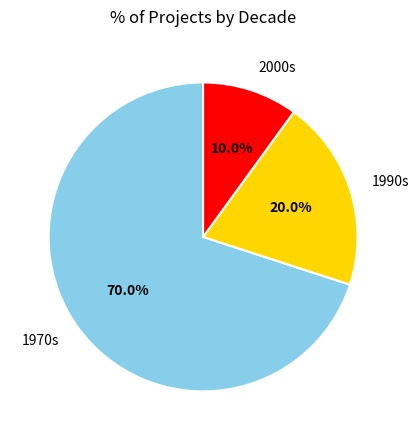

Is there a majority slice in this chart?

Yes